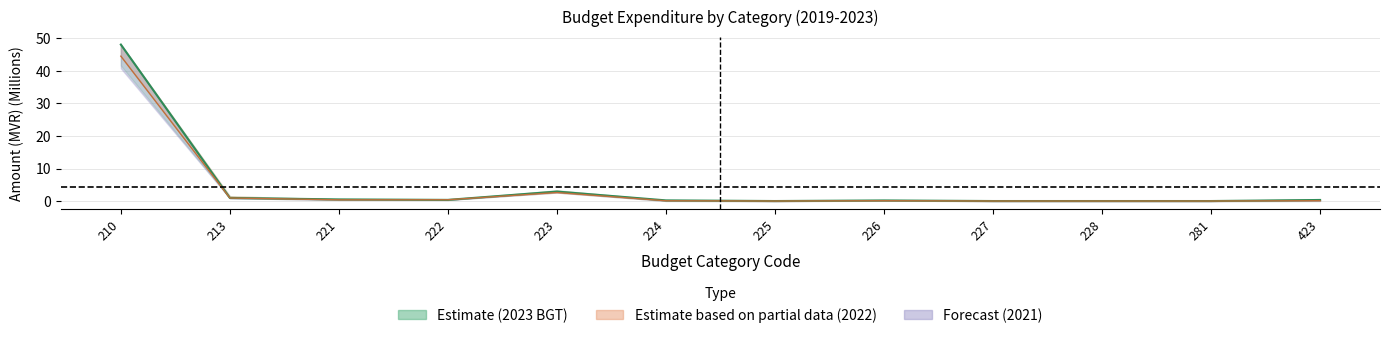

What is the value of the 2019.ACT point at the 3rd from the left?

0.4